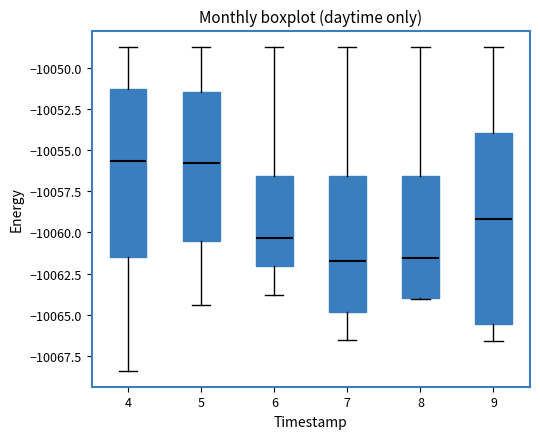

Reading left to right, read every box against the y-axis: the position of its median line, the range the box covers, and the ends of its whiskers. The values are not printed on the chart, so give them approximately, as read against the axis.

4: median -10055.5, box -10061.5 to -10051.5, whiskers -10068.5 to -10048.5
5: median -10056.0, box -10060.5 to -10051.5, whiskers -10064.5 to -10048.5
6: median -10060.5, box -10062.0 to -10056.5, whiskers -10064.0 to -10048.5
7: median -10061.5, box -10065.0 to -10056.5, whiskers -10066.5 to -10048.5
8: median -10061.5, box -10064.0 to -10056.5, whiskers -10064.0 to -10048.5
9: median -10059.0, box -10065.5 to -10054.0, whiskers -10066.5 to -10048.5